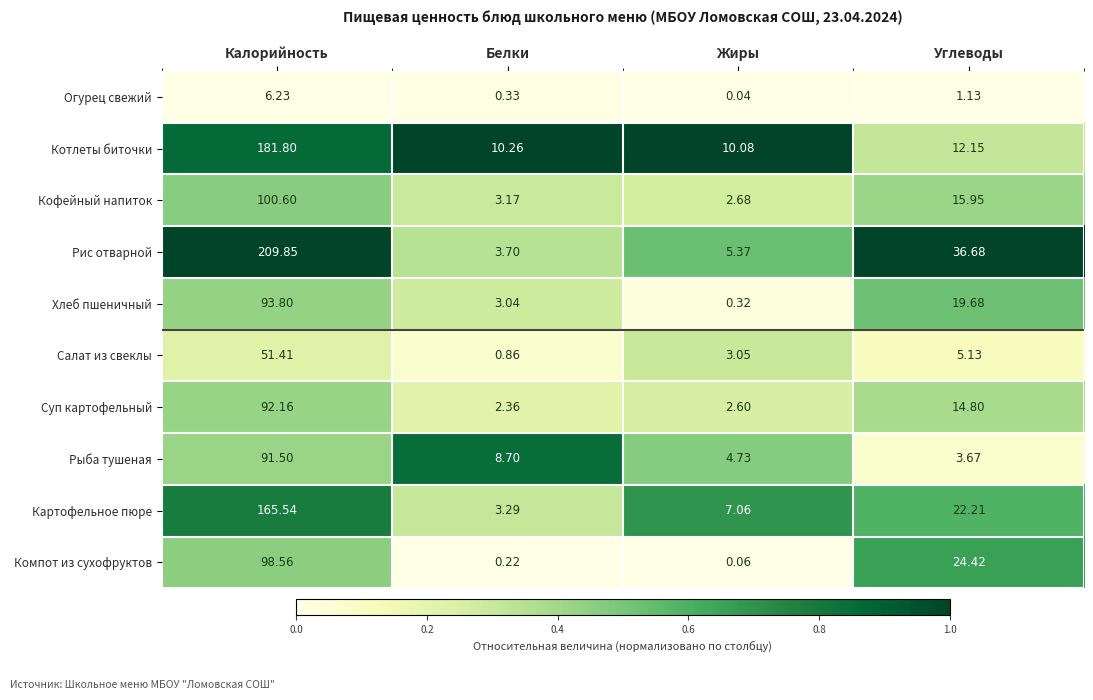

Where does the Салат из свеклы series first go above 5?

Калорийность